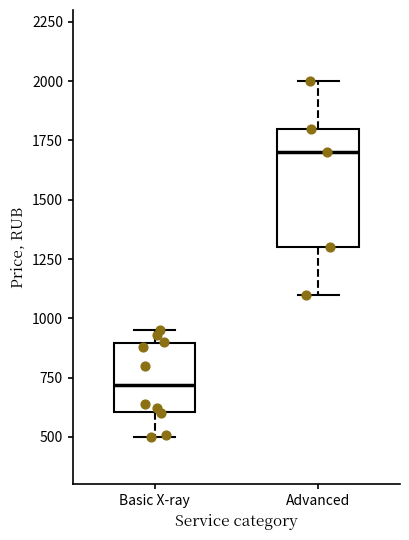

Reading left to right, read every box against the y-axis: the position of its median line, the range the box covers, and the ends of its whiskers. The values are not printed on the chart, so give them approximately, as read against the axis.

Basic X-ray: median 700, box 600 to 900, whiskers 500 to 950
Advanced: median 1700, box 1300 to 1800, whiskers 1100 to 2000